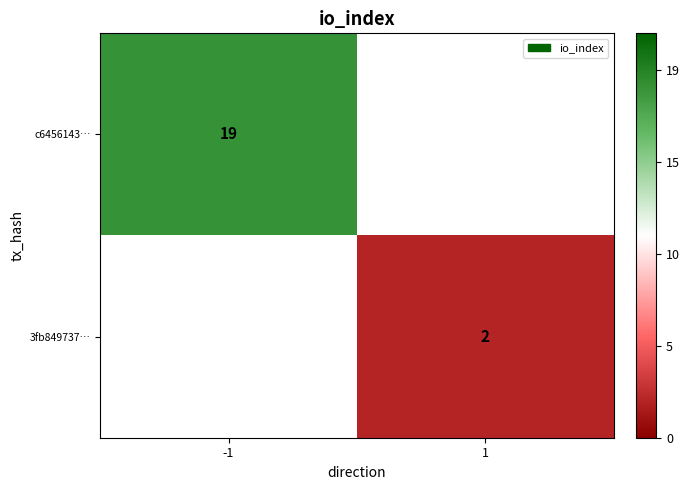

The c6456143… series shows 29 at -1. True or false?

False